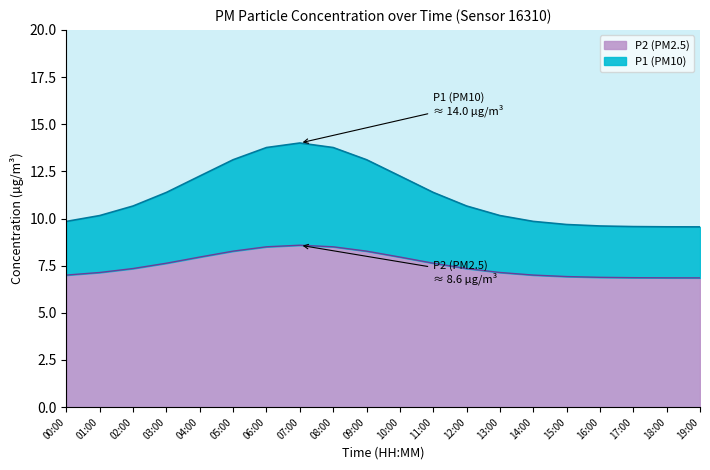

The P2 (PM2.5) series shows 11.3 at 17:00. True or false?

False